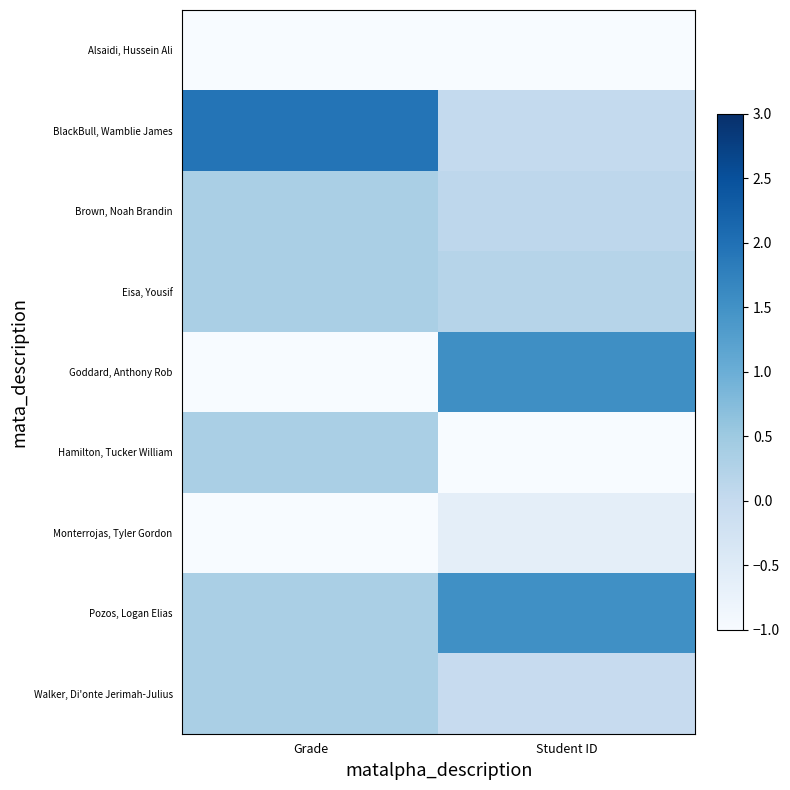

Which has a higher value, Student ID or Grade?

Grade